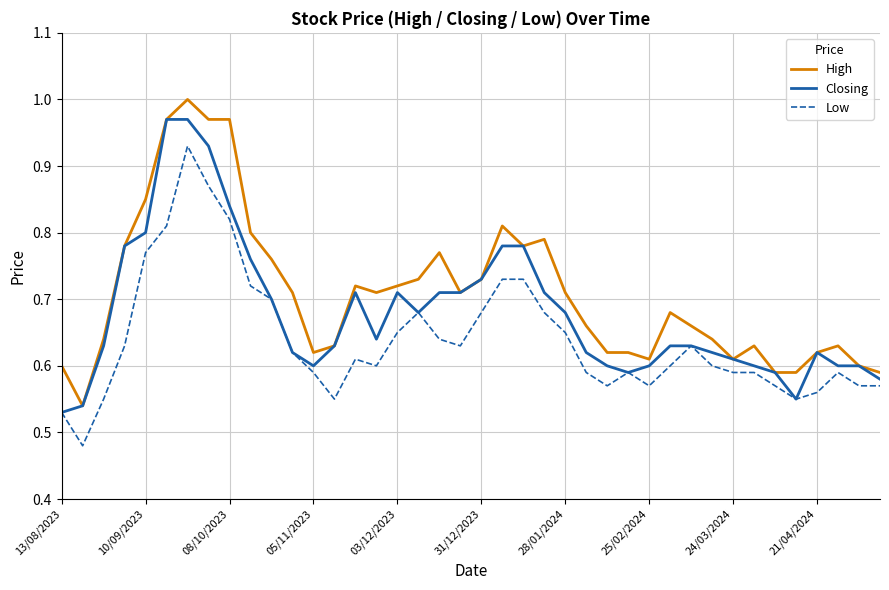

Does the chart have visible grid lines?

Yes